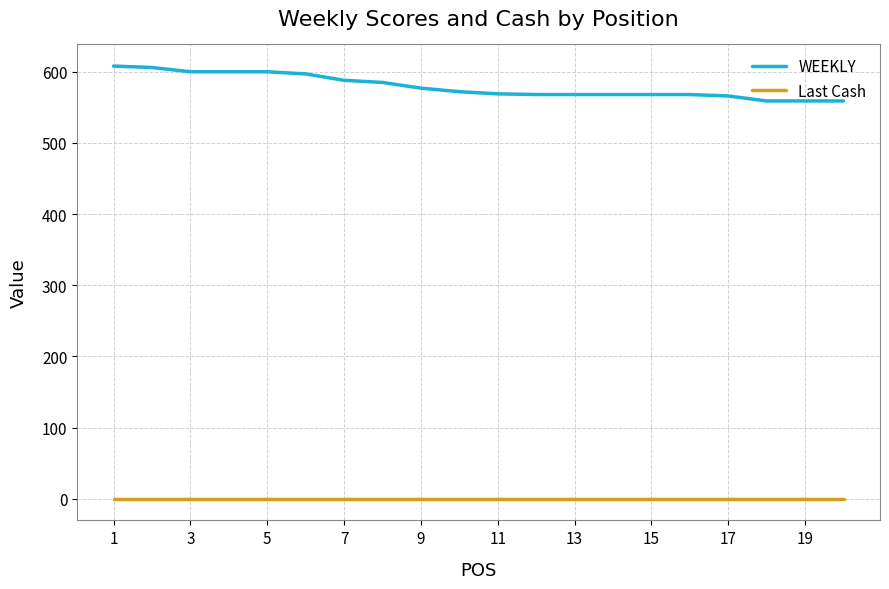

What is the difference between the maximum and minimum values in the WEEKLY series?

49